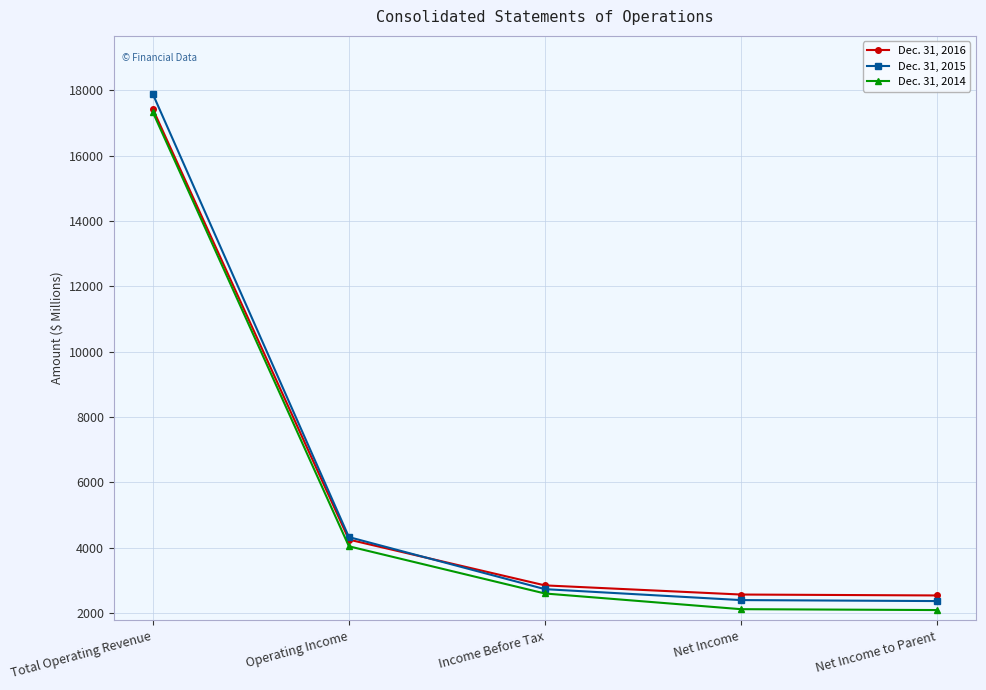

What is the average value of the Dec. 31, 2015 series?

5943